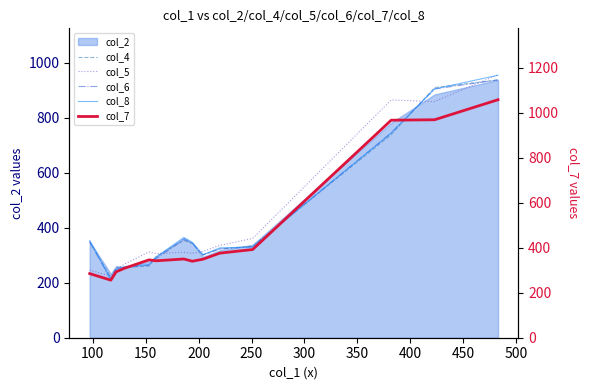

What is the difference between the second highest and second lowest values in the col_4 series?

656